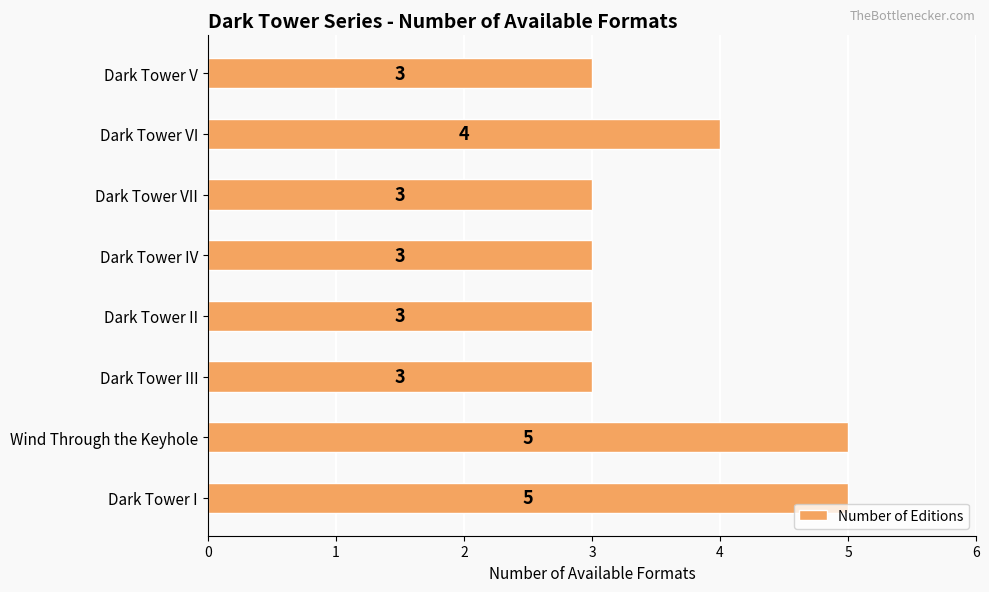

Count the values in the range 3 to 5.

8